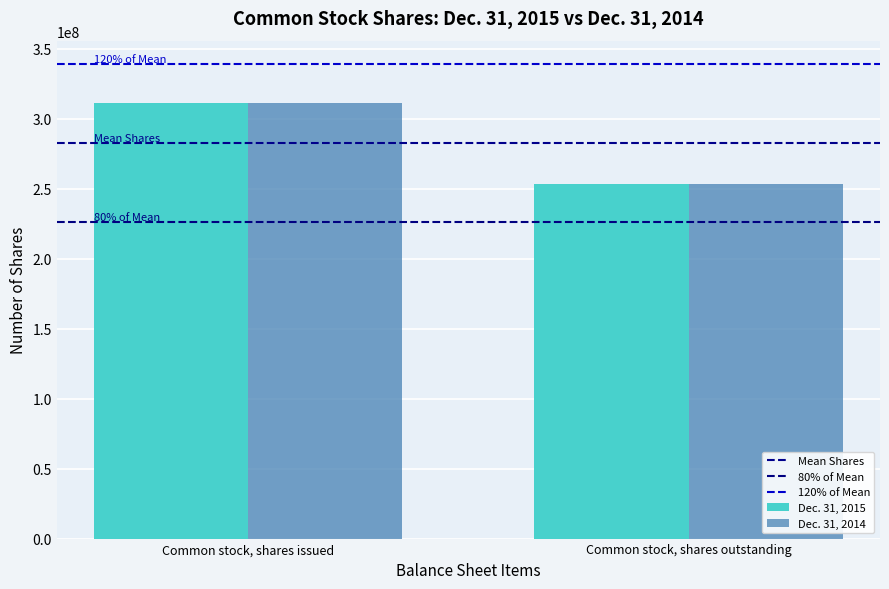

Is it true that Dec. 31, 2015 equals 204094643 at Common stock, shares issued?

False